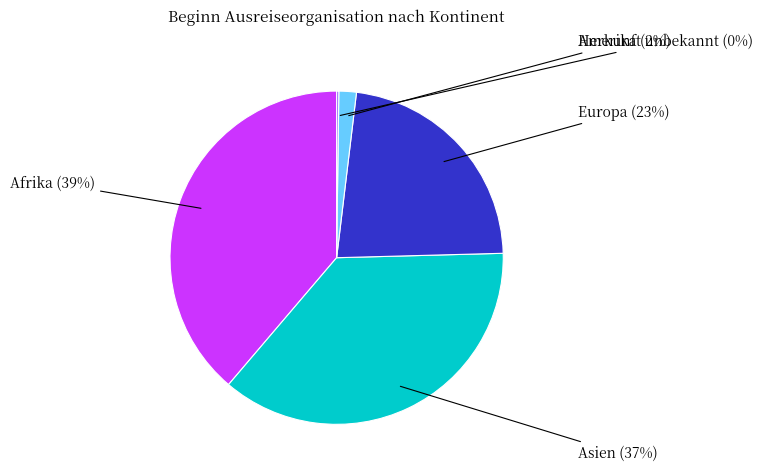

To the nearest percent, what is the difference between the largest and smallest slice percentages?

39%